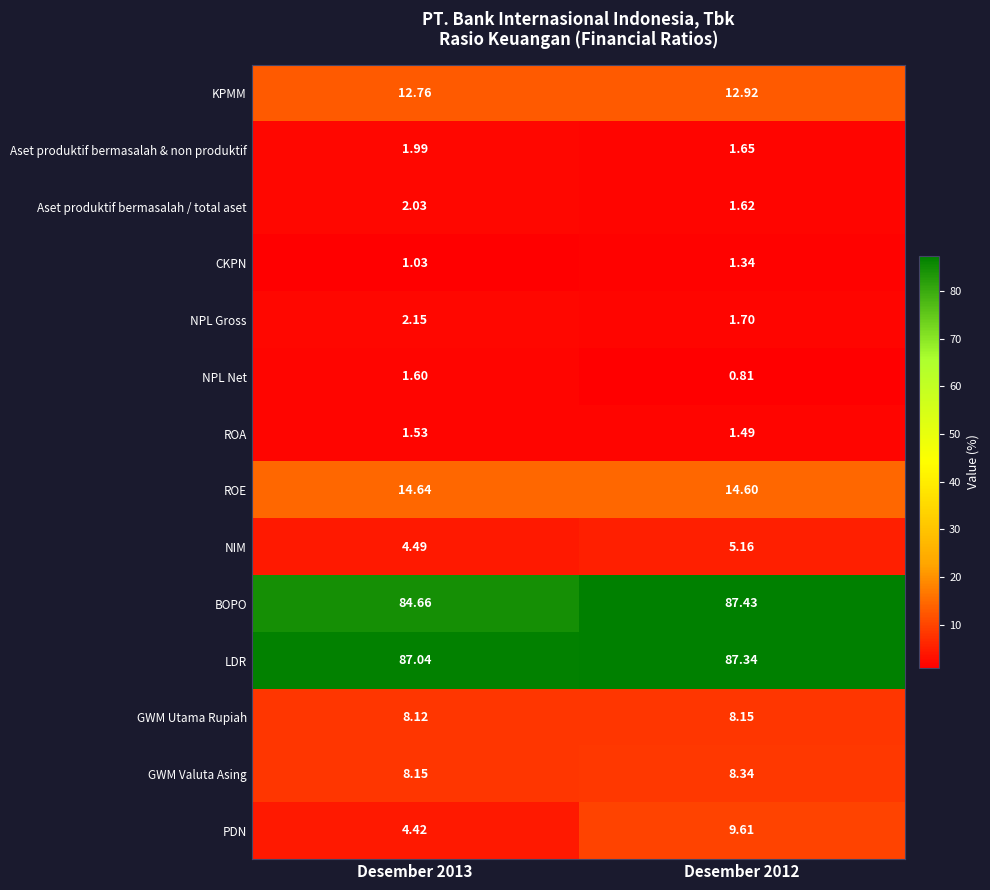

Rank the series at Desember 2012 from lowest to highest value.

NPL Net, CKPN, ROA, Aset produktif bermasalah / total aset, Aset produktif bermasalah & non produktif, NPL Gross, NIM, GWM Utama Rupiah, GWM Valuta Asing, PDN, KPMM, ROE, LDR, BOPO